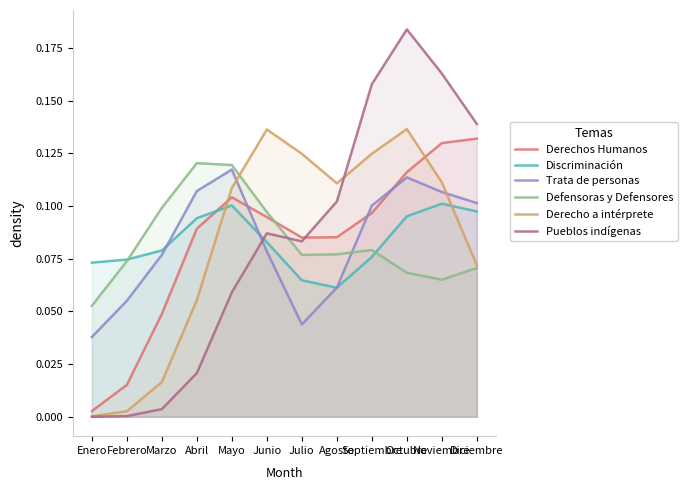

How many lines are shown in the chart?

6